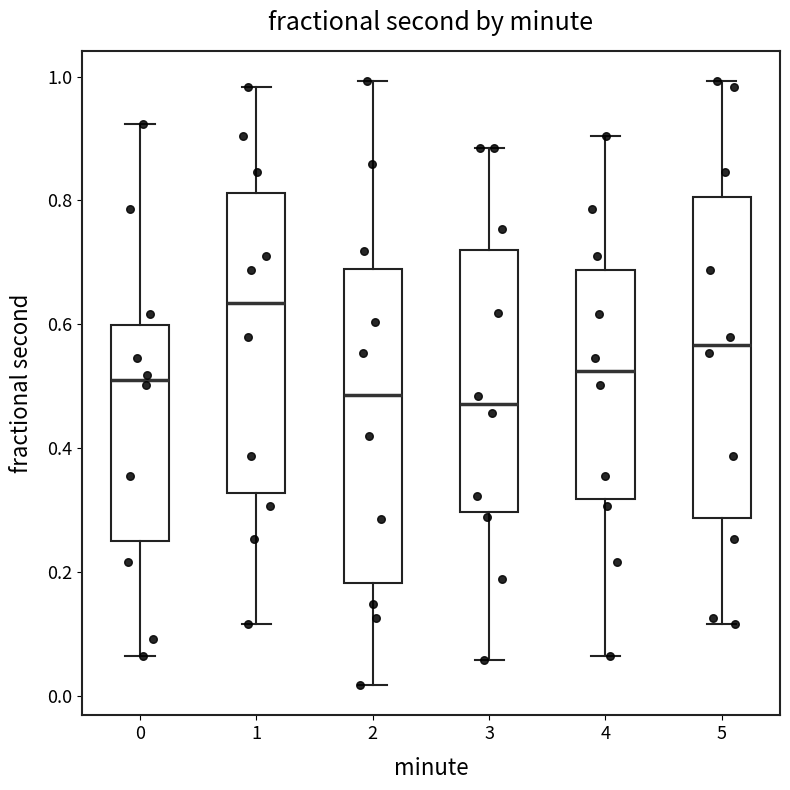

Reading left to right, transcribe this box plot: for each box, give where its median line is, the range the box spans, and where its two whiskers end, as read against the y-axis. The values are not printed on the chart, so give them approximately, as read against the axis.

0: median 0.52, box 0.26 to 0.60, whiskers 0.06 to 0.92
1: median 0.64, box 0.32 to 0.82, whiskers 0.12 to 0.98
2: median 0.48, box 0.18 to 0.68, whiskers 0.02 to 1.00
3: median 0.48, box 0.30 to 0.72, whiskers 0.06 to 0.88
4: median 0.52, box 0.32 to 0.68, whiskers 0.06 to 0.90
5: median 0.56, box 0.28 to 0.80, whiskers 0.12 to 1.00